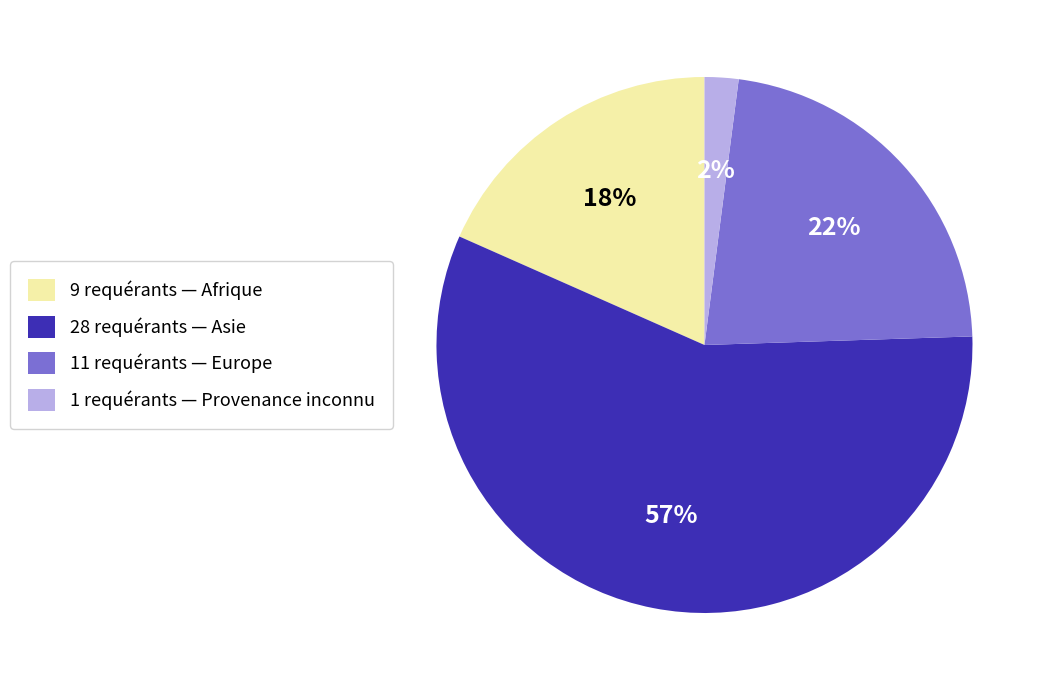

True or false: 11 requérants — Europe accounts for 37% of the total.

False